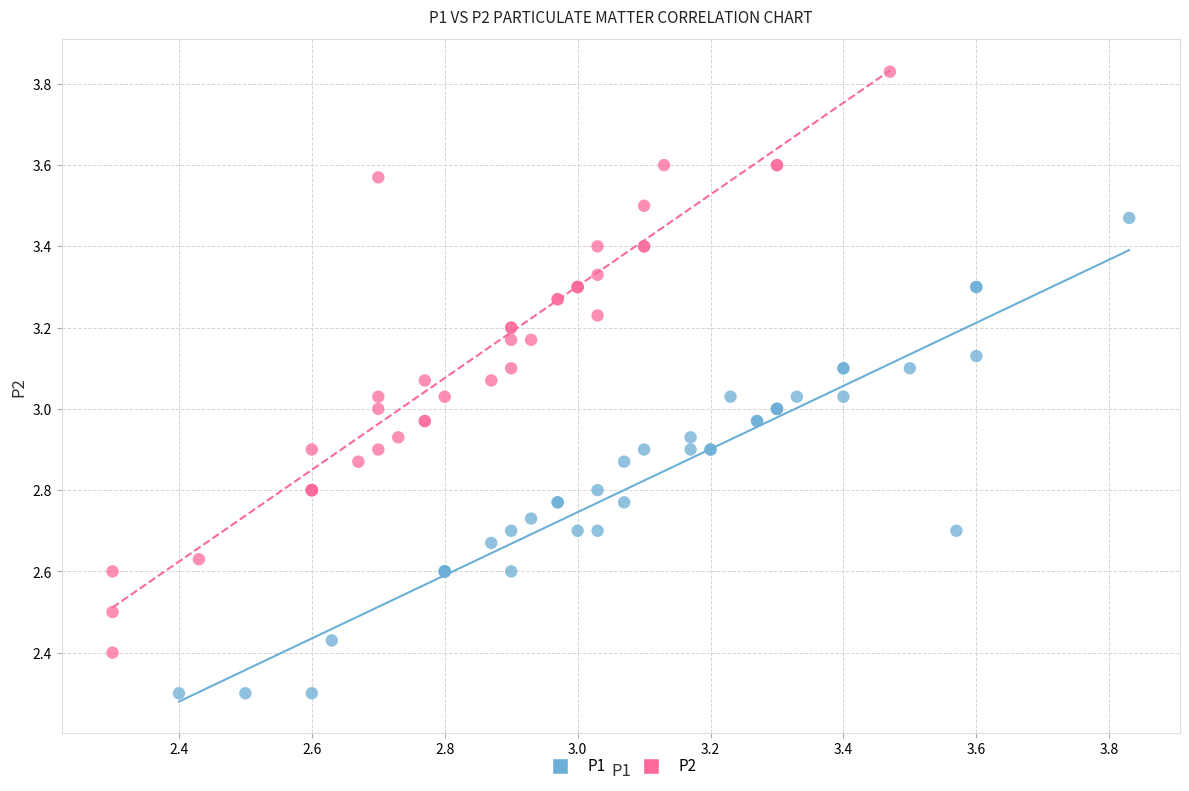

Which series has the largest Y range (max minus min)?

P2